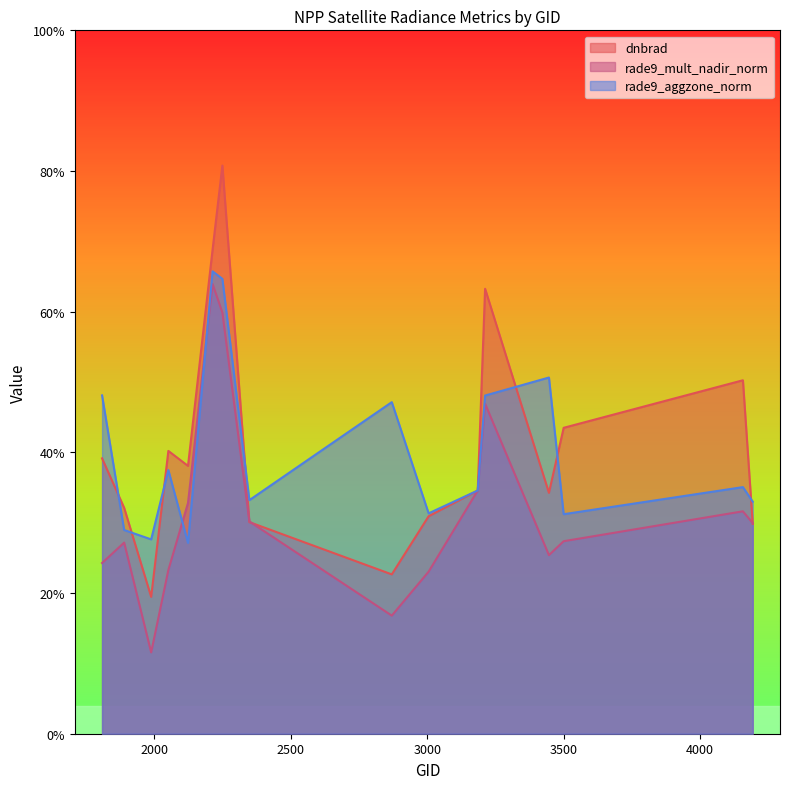

How many times do rade9_mult_nadir_norm and dnbrad cross each other?

5